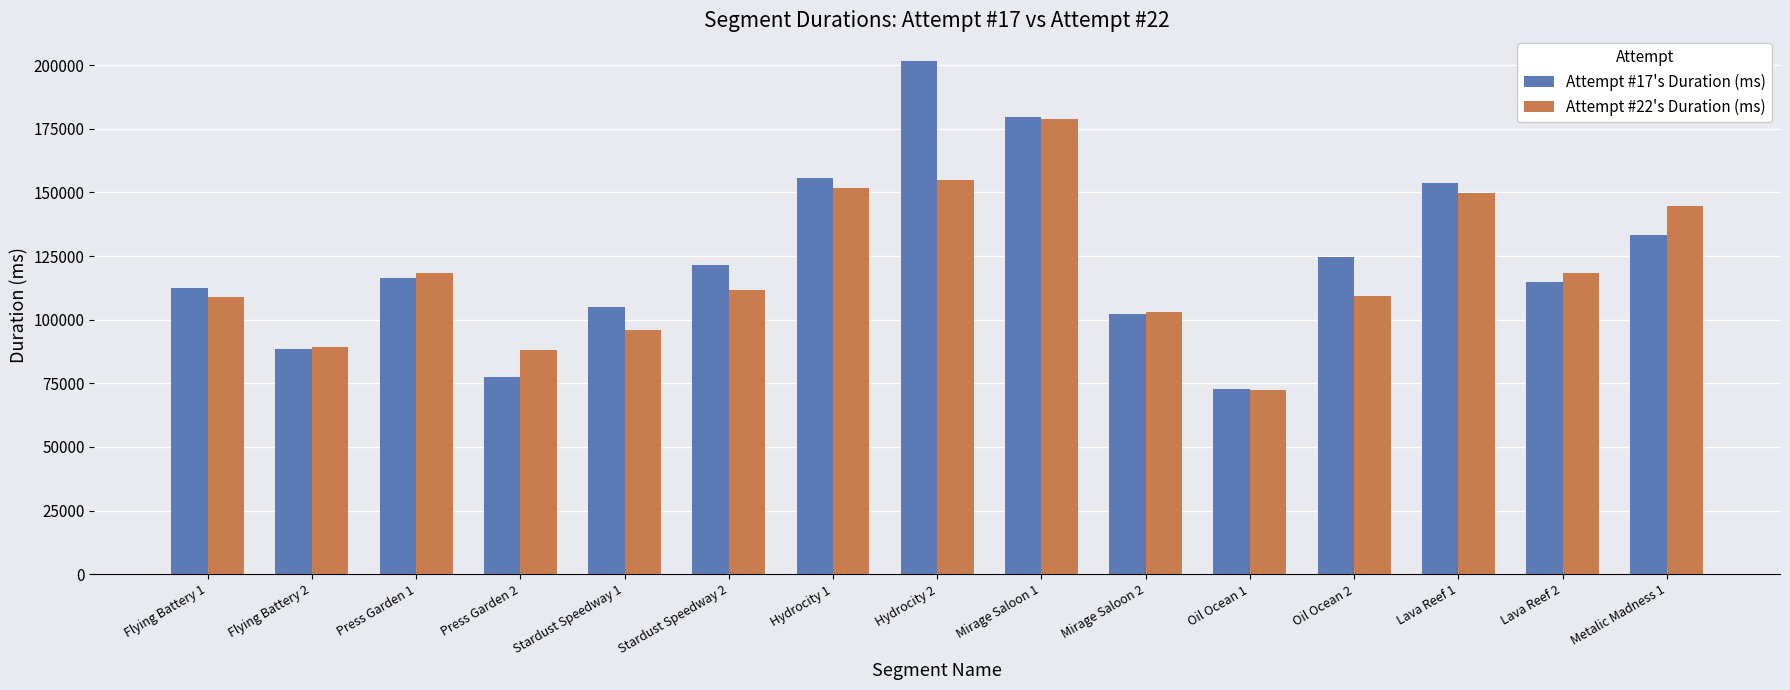

What is the sum of the Attempt #17's Duration (ms) values at Flying Battery 1 and Stardust Speedway 2?

233844